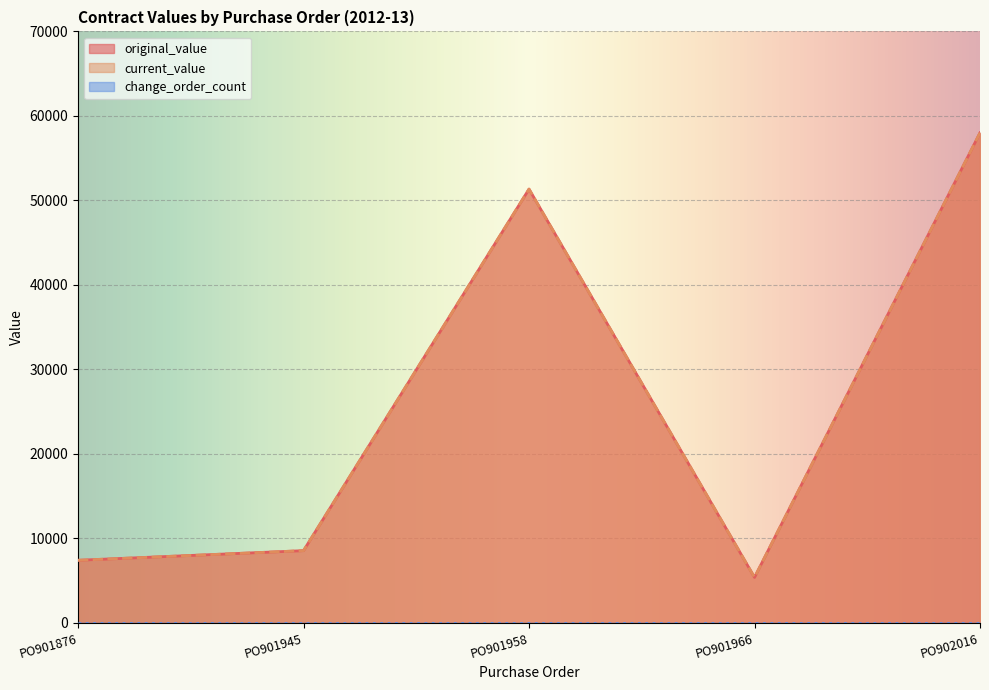

Reading left to right, what are all the values shown in this chart?

original_value: 7410.0	8550.0	51337.1	5385.0	58000.0
current_value: 7410.0	8550.0	51337.1	5385.0	58000.0